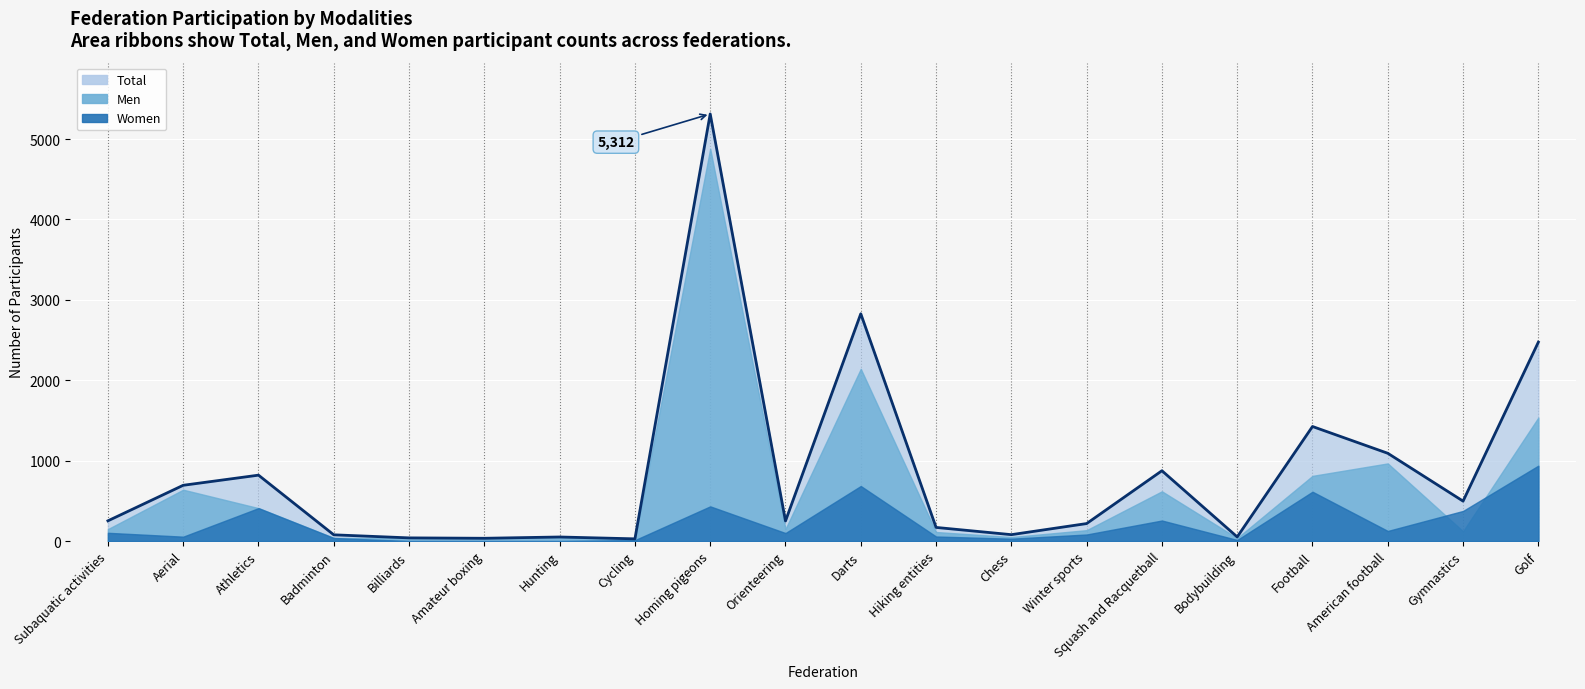

How many points are higher than both their immediate neighbors (excluding endpoints)?

6